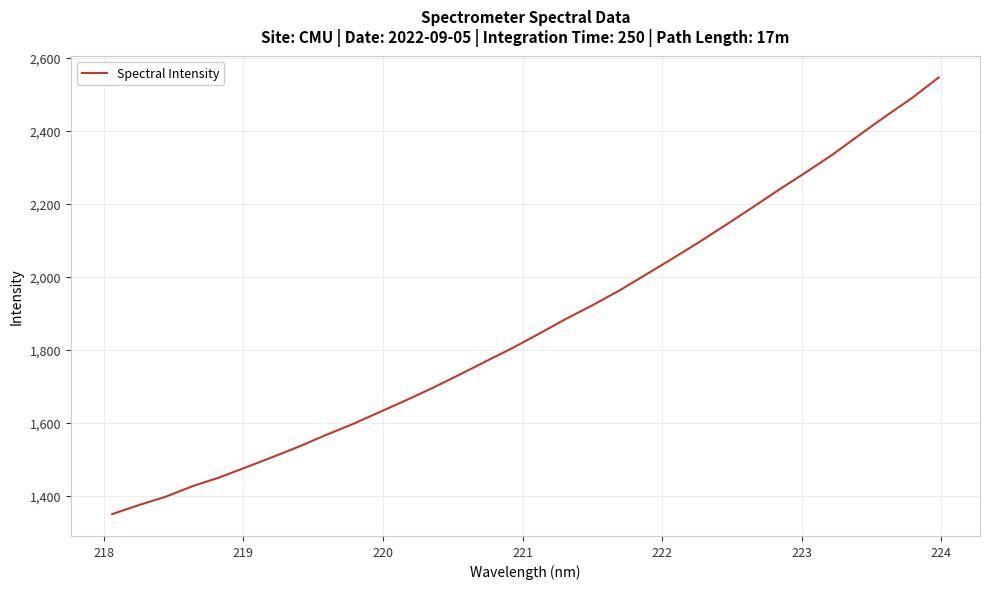

What is the difference between the second highest and minimum values?

1140.4